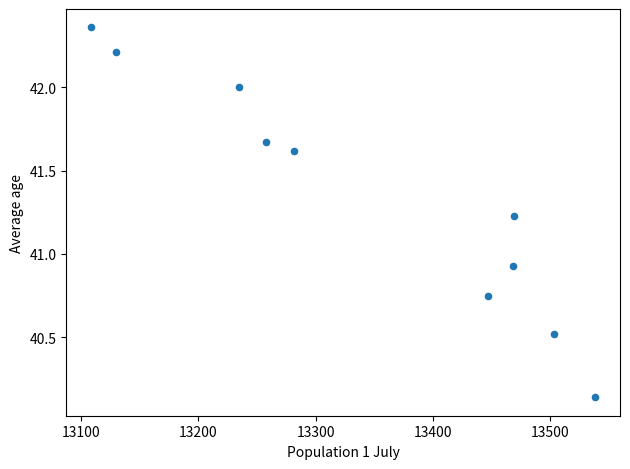

What is the average Y value?

41.3